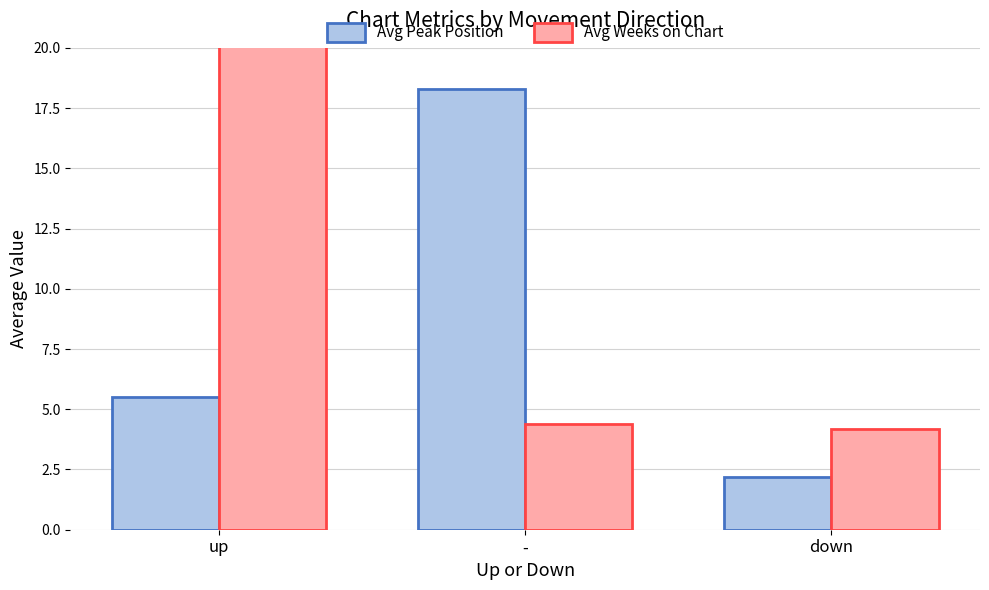

At which category is the sum across all series the highest?

up